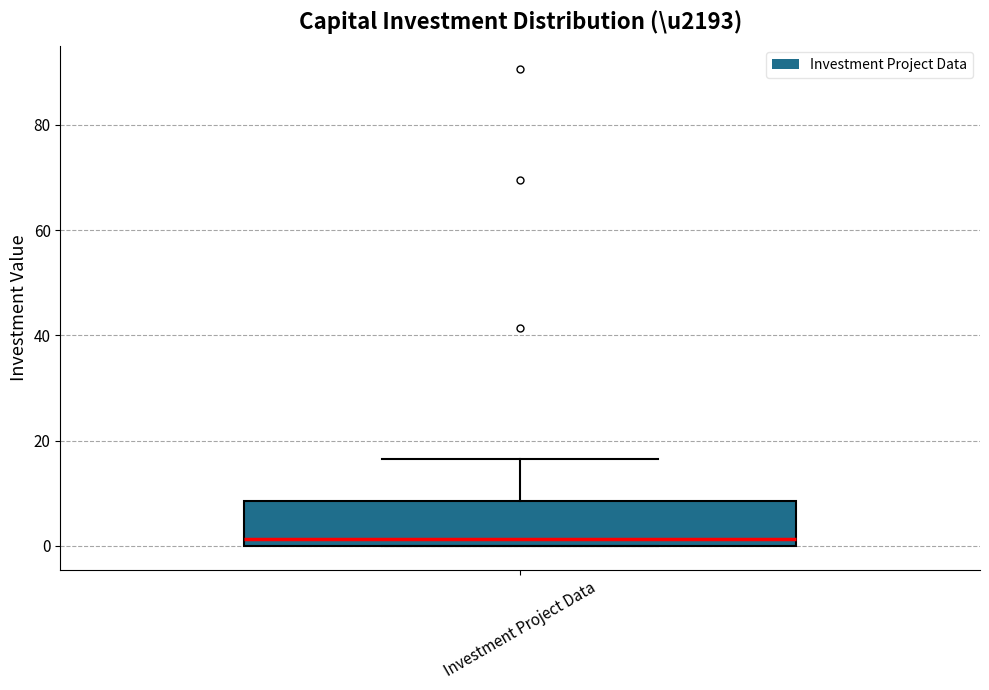

Where does the upper whisker of the box for Investment Project Data end on the y-axis? The values are not printed on the chart, so give them approximately, as read against the axis.

16